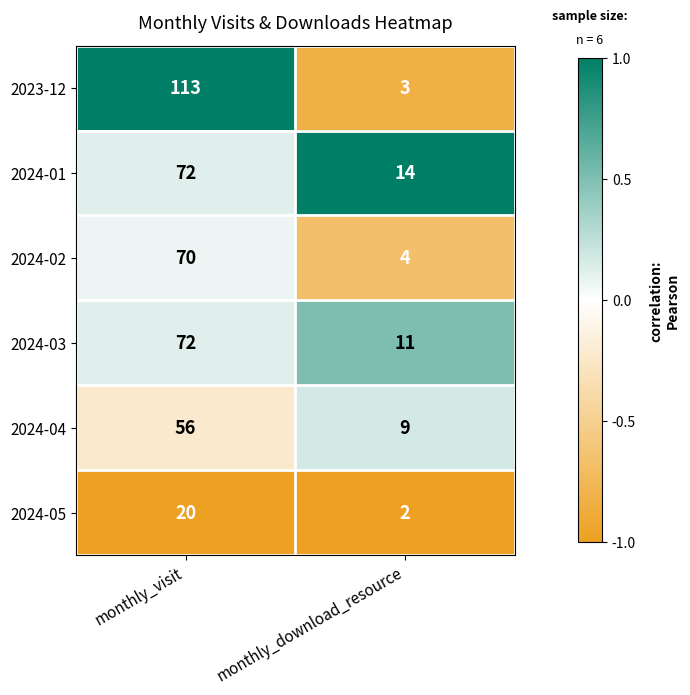

The value of 2024-01 at monthly_visit is 72. True or false?

True